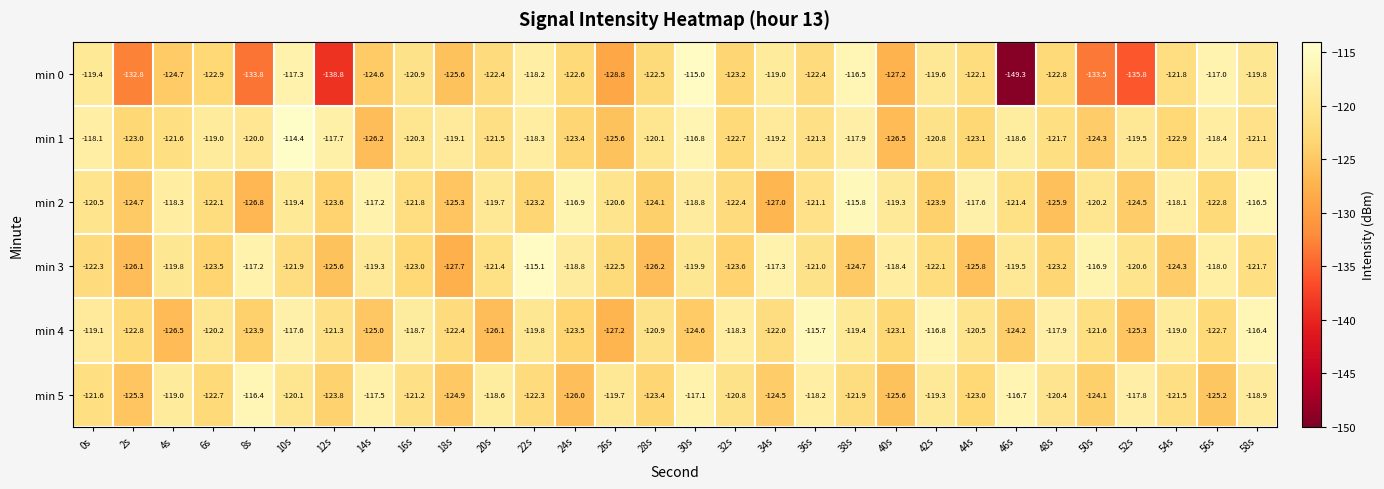

Which series has the largest range (max minus min)?

min 0